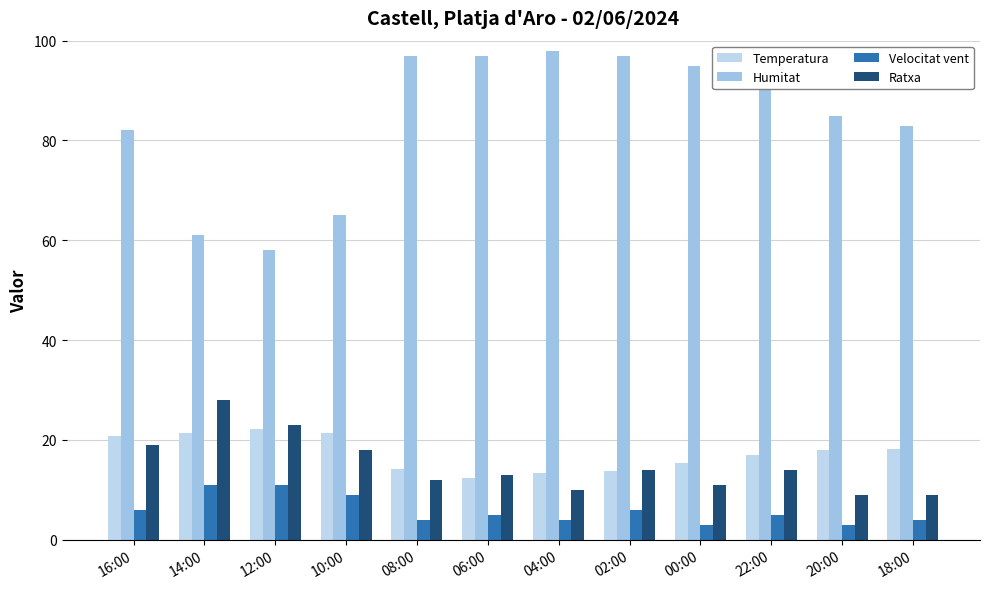

Count the Velocitat vent values in the range 4 to 9.

8